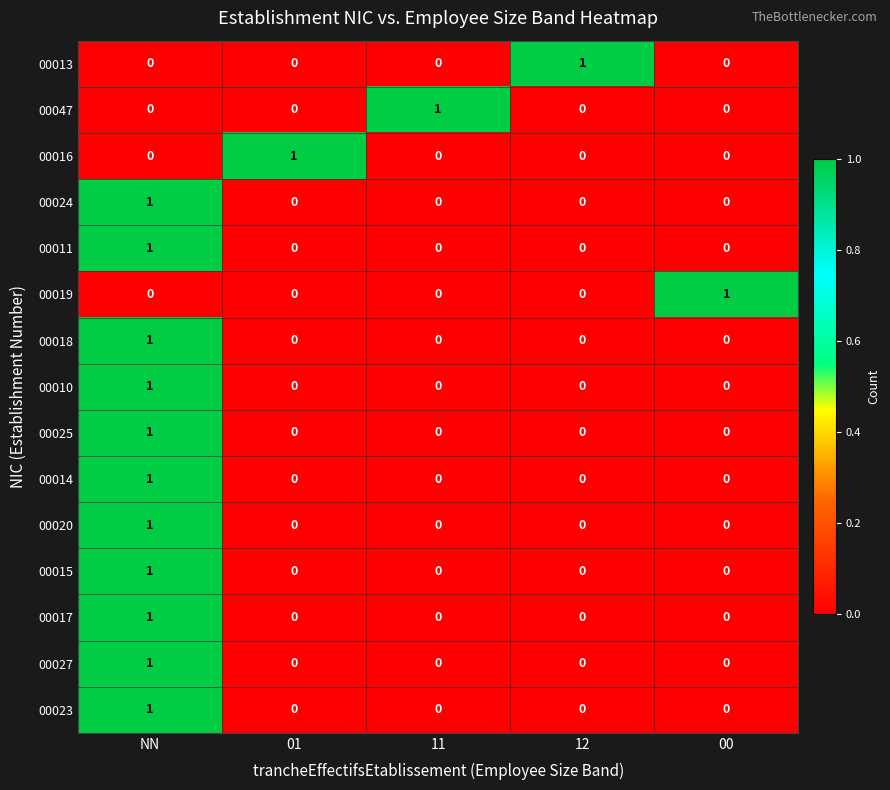

The value of 00016 at 11 is 0. True or false?

True